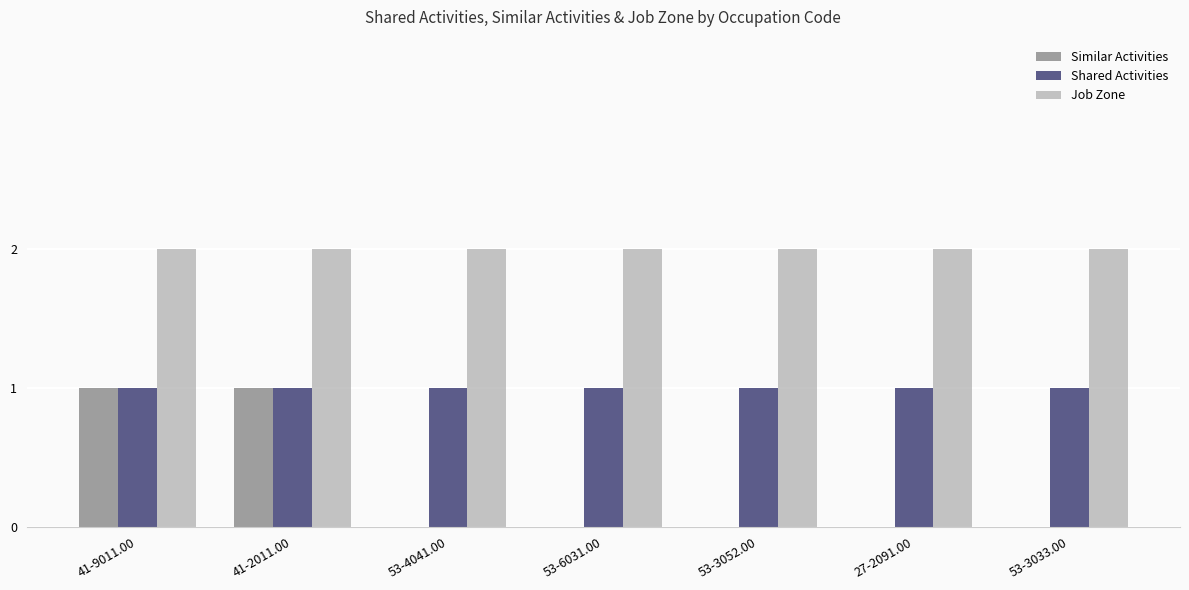

How many distinct data groups are displayed?

3